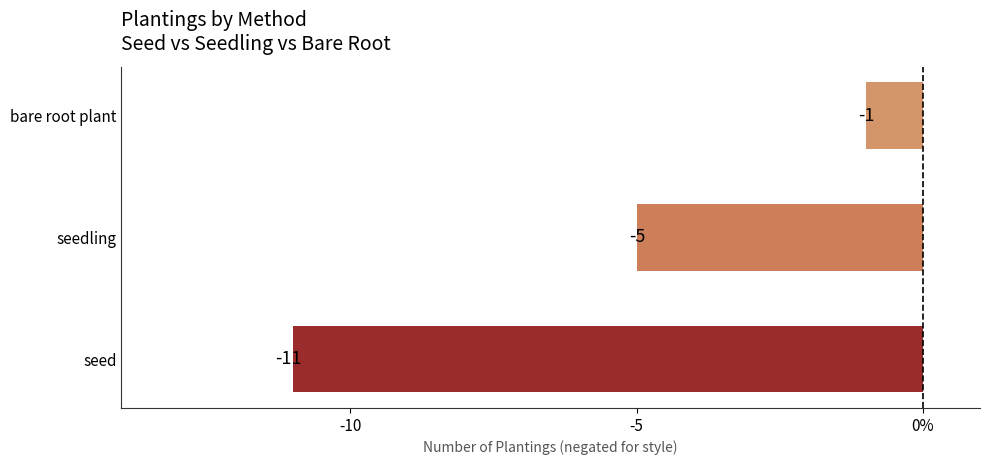

List the labels in order of value, largest first.

bare root plant, seedling, seed